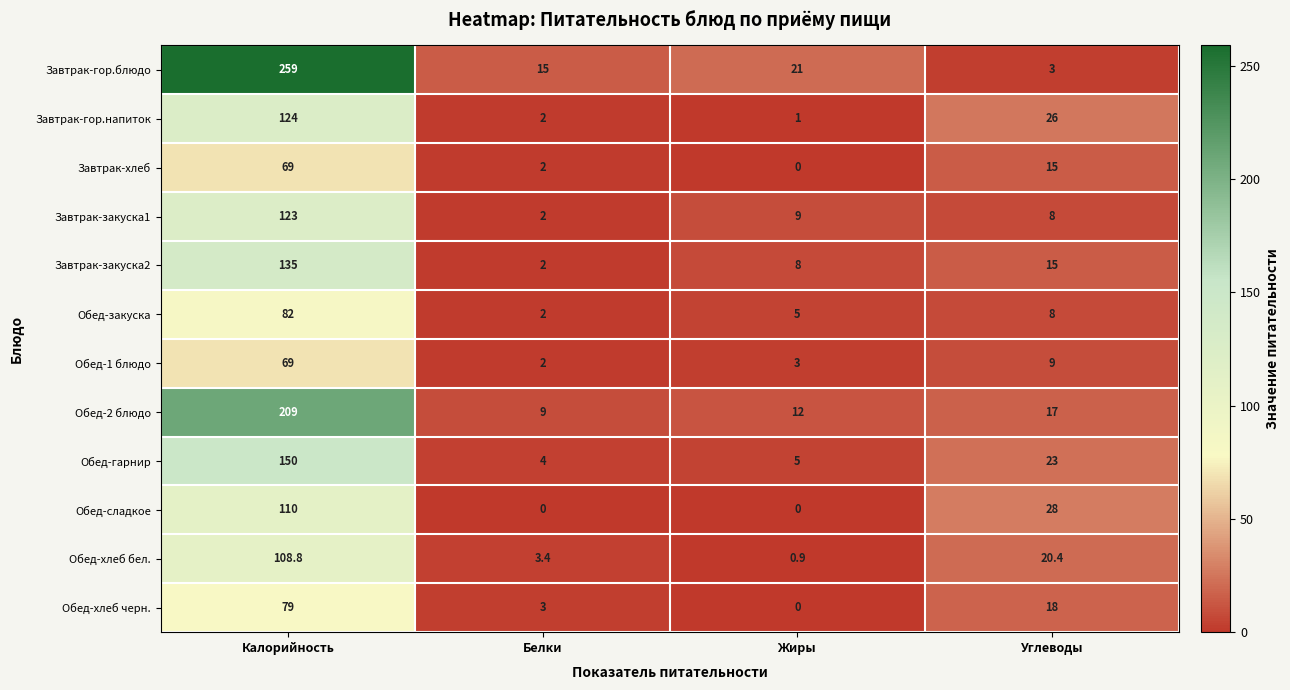

What is the average value of the Завтрак-закуска2 series?

40.0